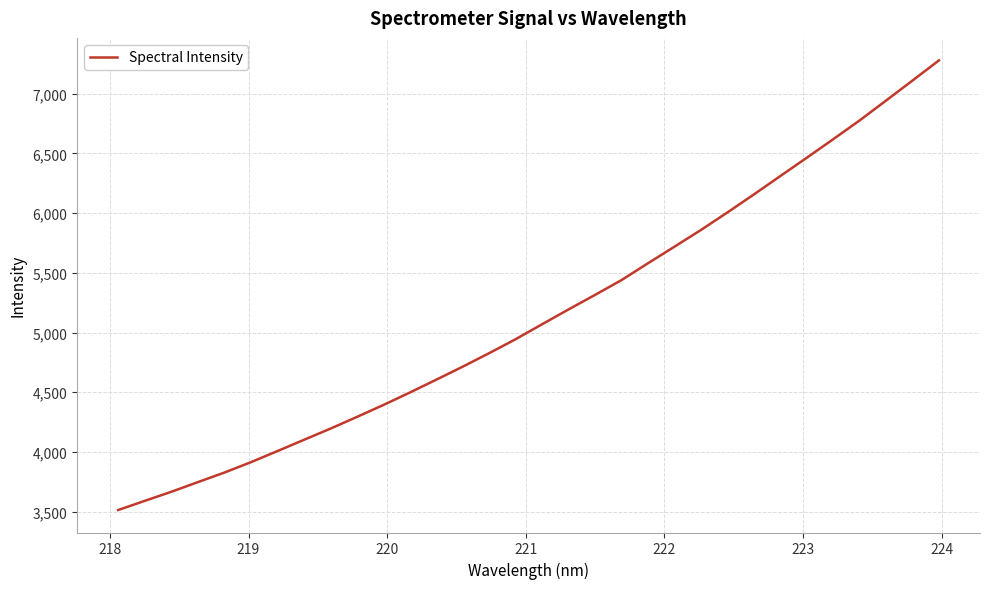

What is the sum of all values?

164661.4